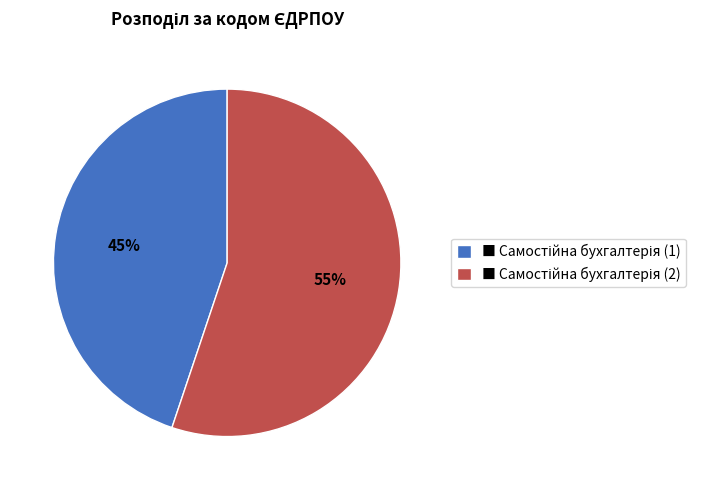

To the nearest percent, what is the difference between the largest and smallest slice percentages?

10%